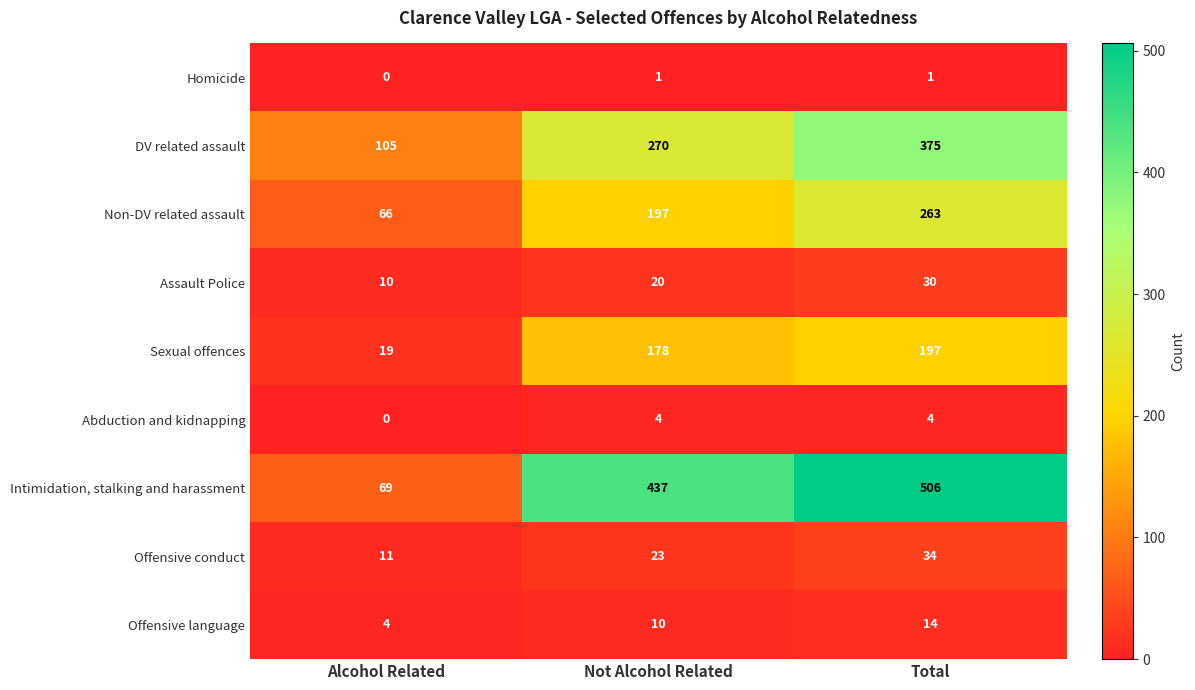

Reading left to right, extract all data points from this chart.

Homicide: Alcohol Related=0	Not Alcohol Related=1	Total=1
DV related assault: Alcohol Related=105	Not Alcohol Related=270	Total=375
Non-DV related assault: Alcohol Related=66	Not Alcohol Related=197	Total=263
Assault Police: Alcohol Related=10	Not Alcohol Related=20	Total=30
Sexual offences: Alcohol Related=19	Not Alcohol Related=178	Total=197
Abduction and kidnapping: Alcohol Related=0	Not Alcohol Related=4	Total=4
Intimidation, stalking and harassment: Alcohol Related=69	Not Alcohol Related=437	Total=506
Offensive conduct: Alcohol Related=11	Not Alcohol Related=23	Total=34
Offensive language: Alcohol Related=4	Not Alcohol Related=10	Total=14